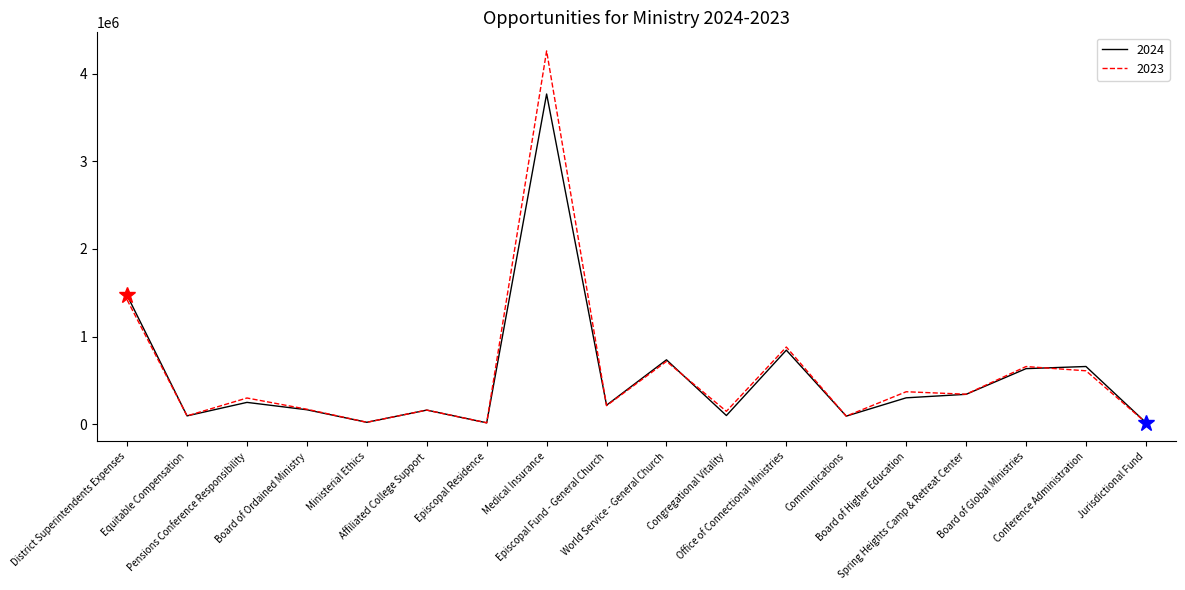

Rank the series by their maximum value, from highest to lowest.

2023, 2024